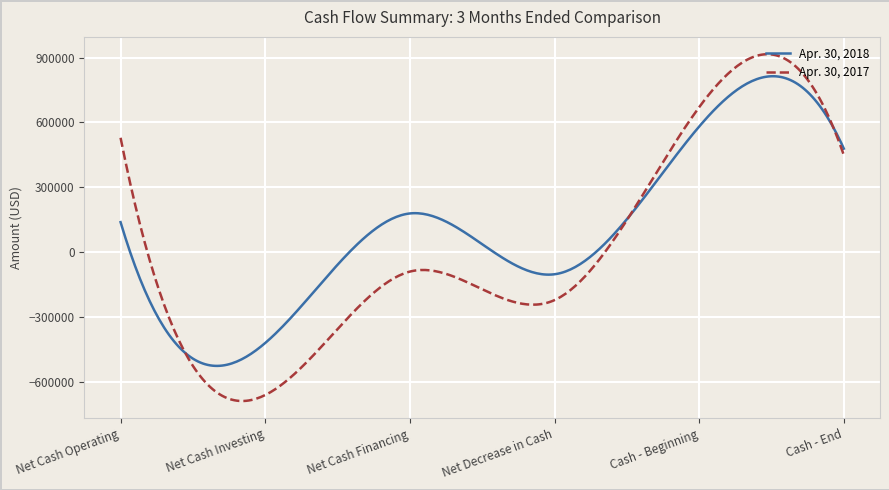

Which series has the largest total across all categories?

Apr. 30, 2018